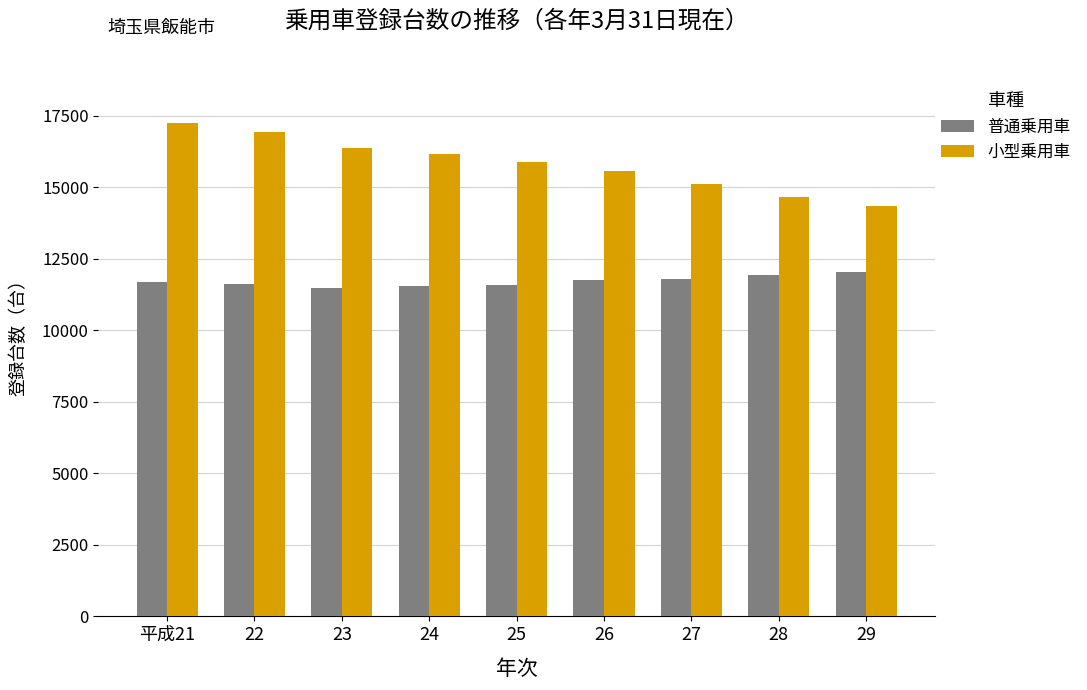

What position from the left is 25?

5